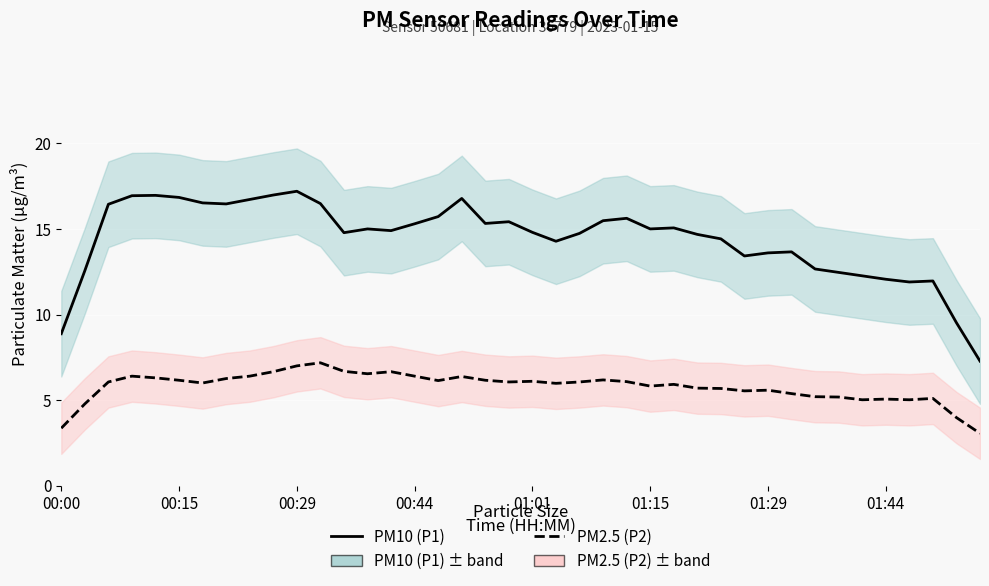

At how many categories does at least one series exceed 15?

19